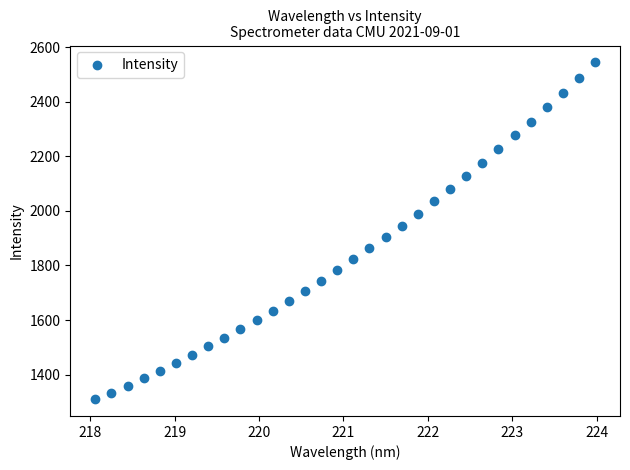

What is the range of Y values (max minus min)?

1234.5